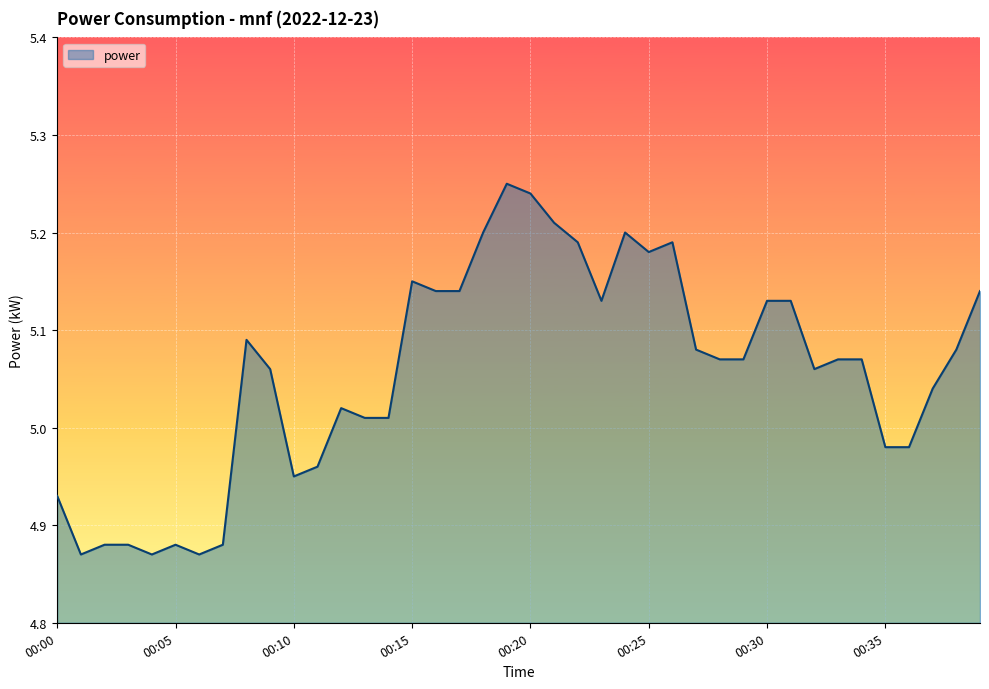

What is the difference between the maximum and minimum values?

0.4